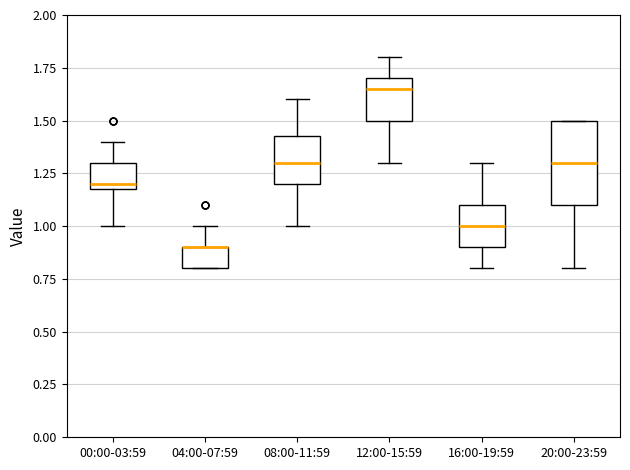

Comparing the boxes themselves (not the whiskers), which one is the tallest?

20:00-23:59